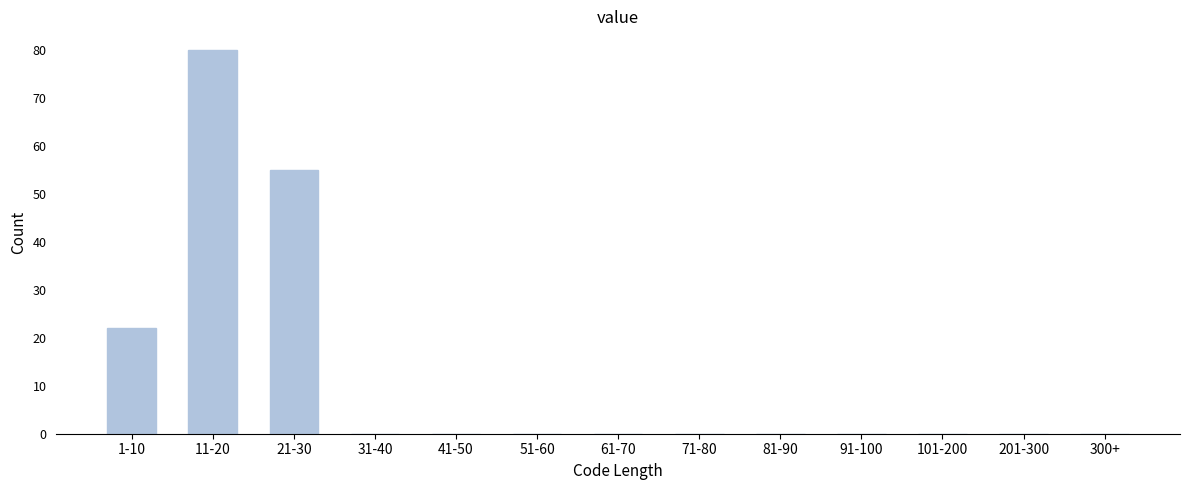

Reading left to right, transcribe all the data shown in this chart.

1-10=22	11-20=80	21-30=55	31-40=0	41-50=0	51-60=0	61-70=0	71-80=0	81-90=0	91-100=0	101-200=0	201-300=0	300+=0